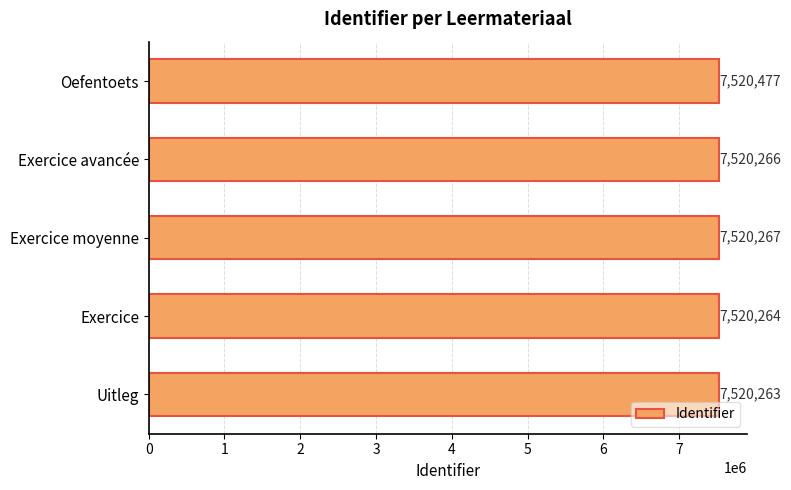

What is the difference between the values at Exercice moyenne and Exercice?

3